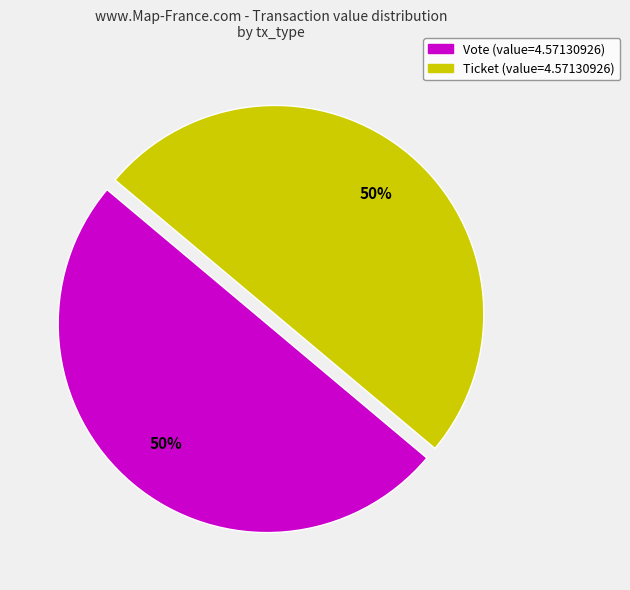

To the nearest percent, what is the average slice percentage?

50%